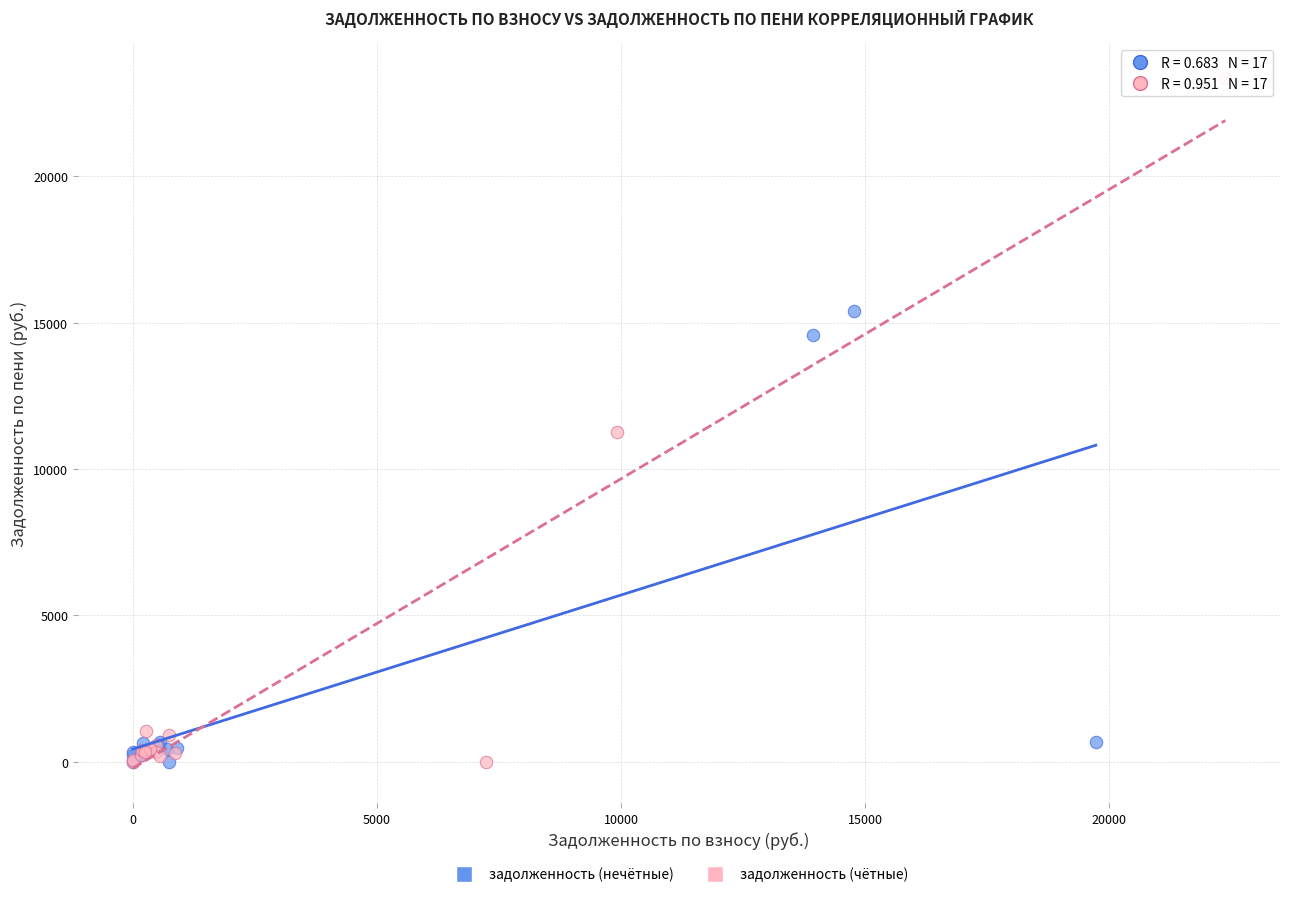

Which series reaches the maximum Y coordinate?

задолженность (чётные)